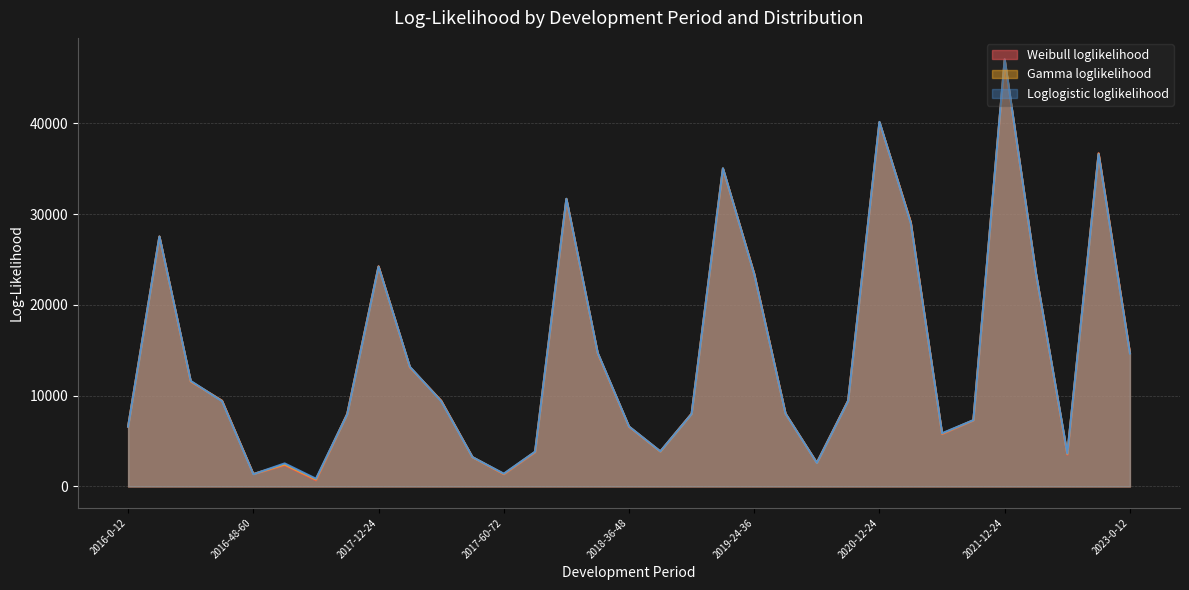

How many lines are shown in the chart?

3